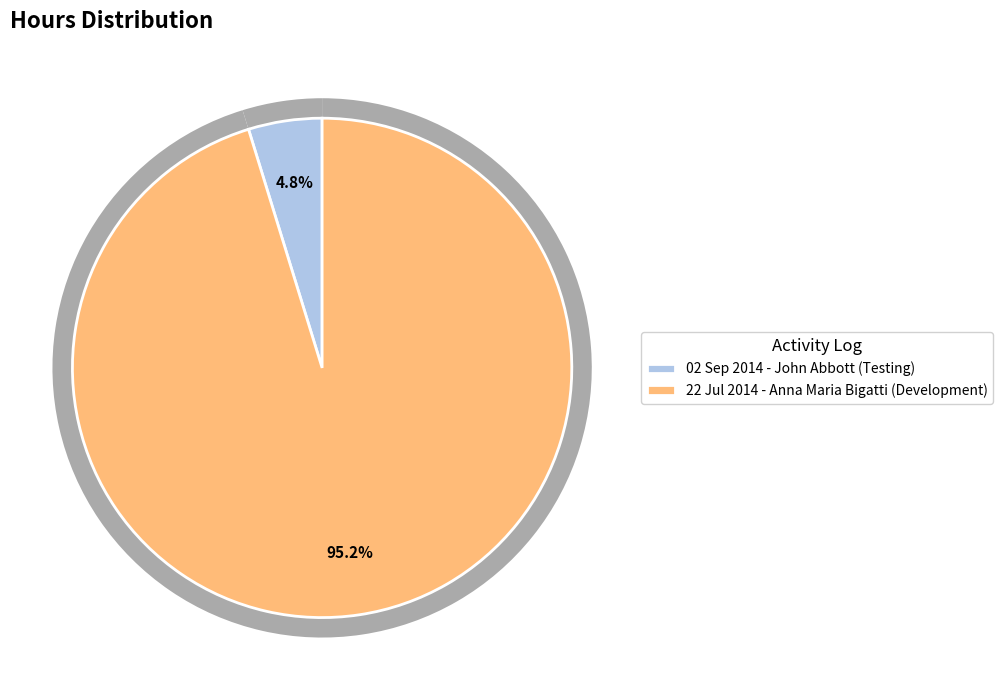

How many segments does this pie chart have?

2